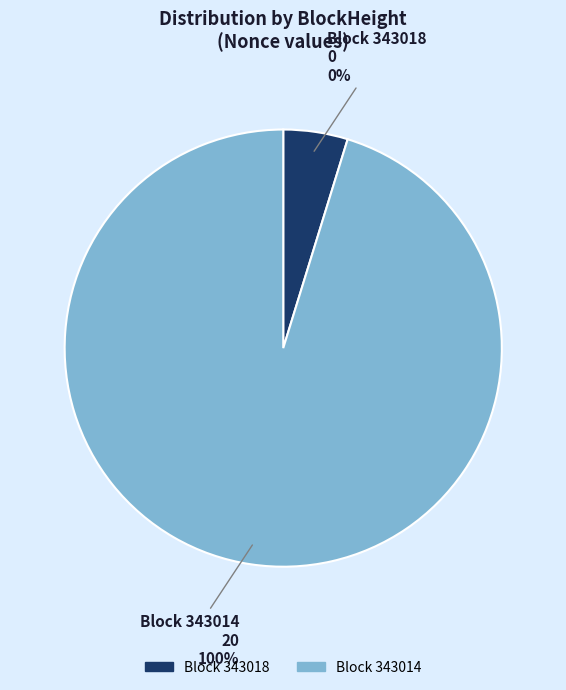

What percentage is NOT represented by 343018?

100.0%